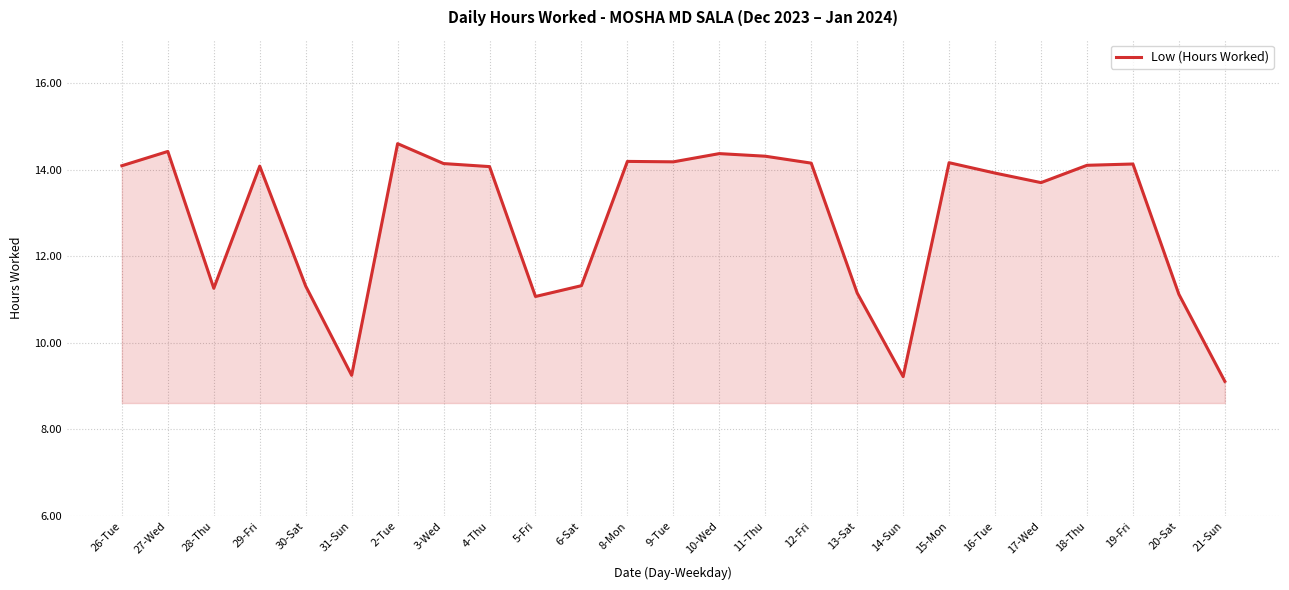

What is the difference between the maximum and minimum values?

5.5